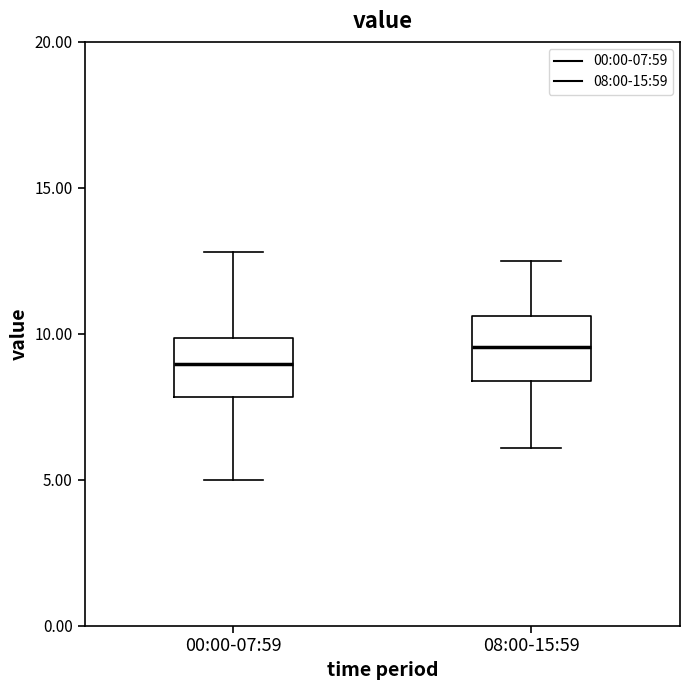

Which box's median line is the lowest?

00:00-07:59